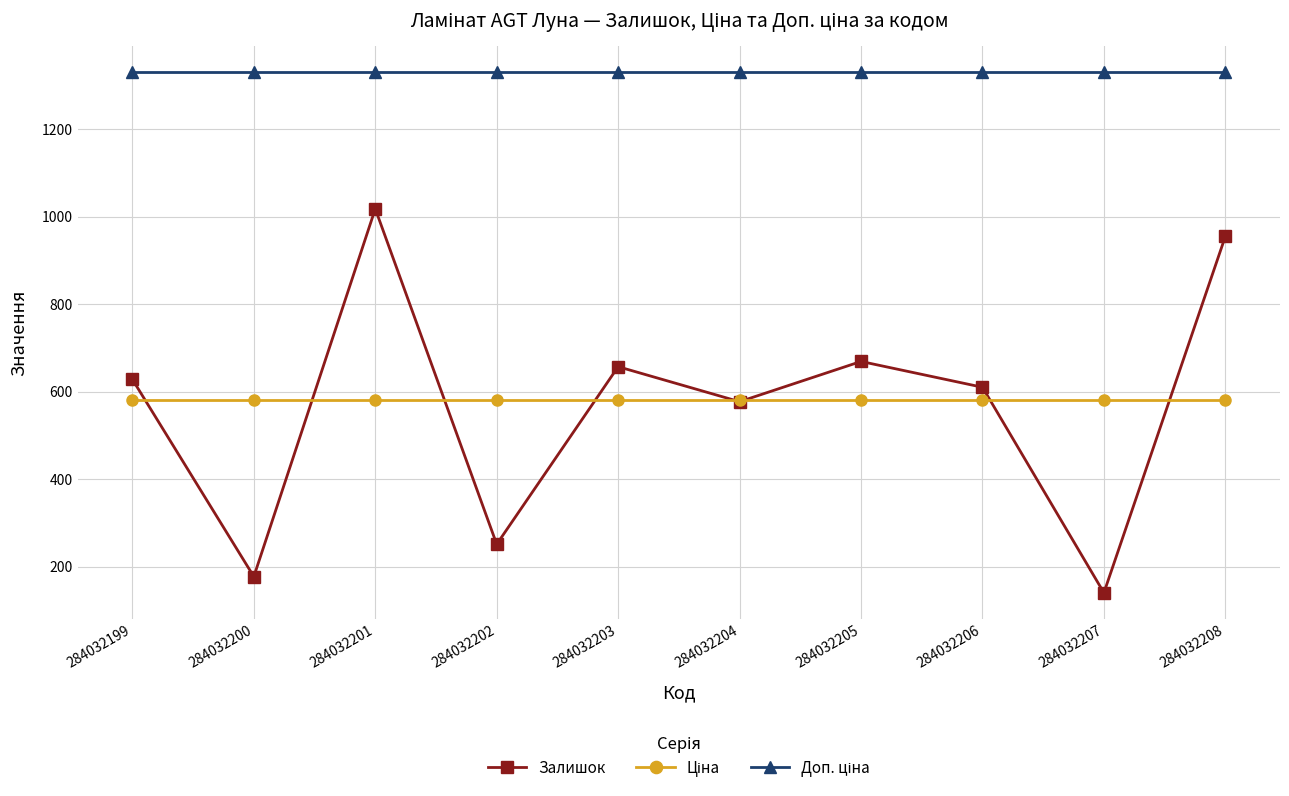

At which category does Залишок reach its first local valley?

284032200